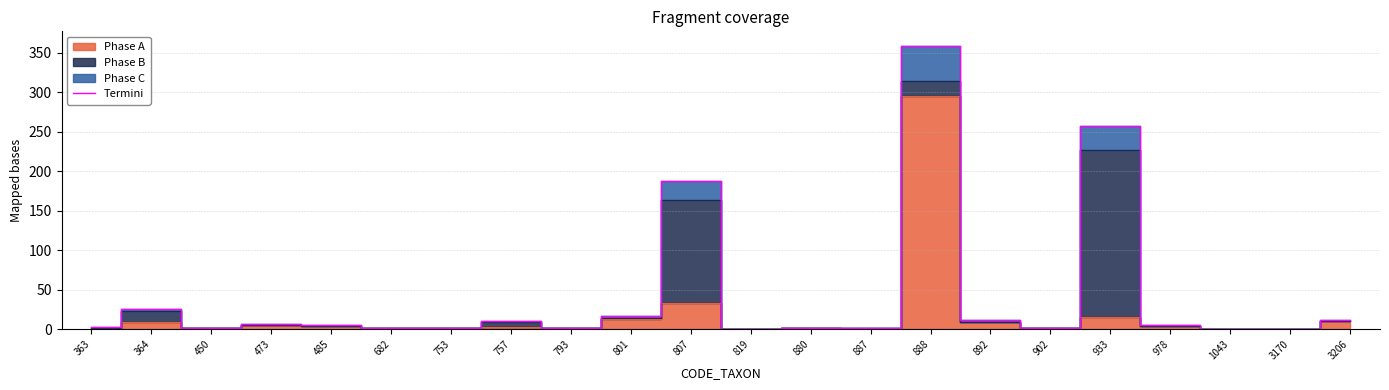

How many data points are less than 5?

11